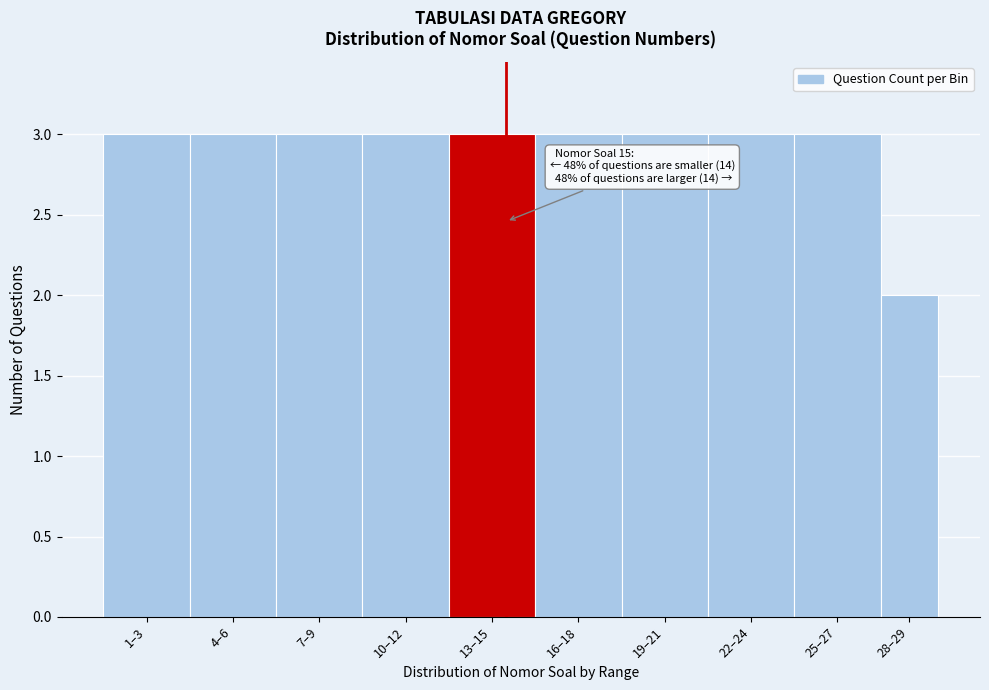

Reading left to right, what are all the values shown in this chart?

3	3	3	3	3	3	3	3	3	2